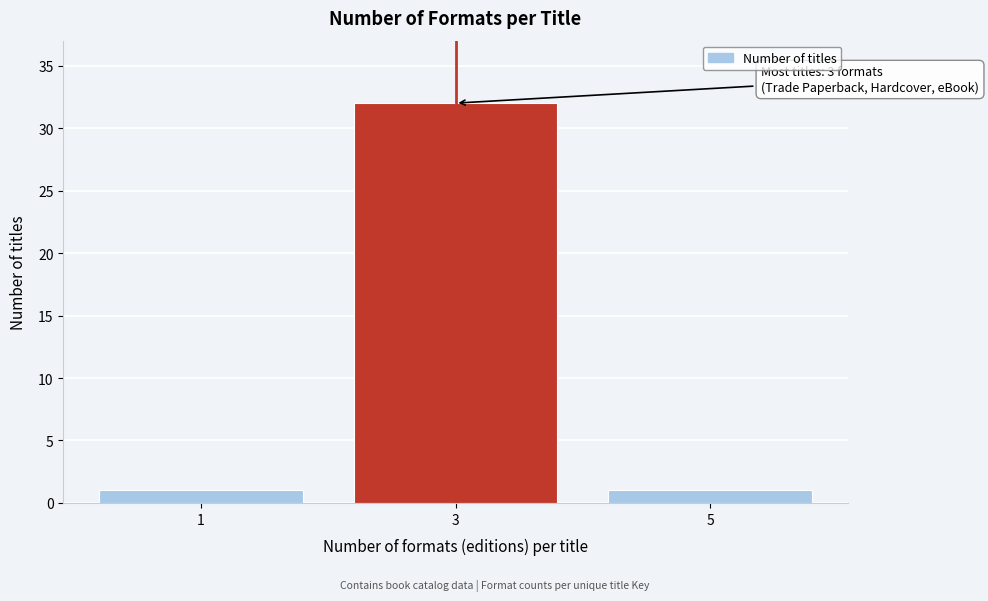

Reading left to right, what are all the values shown in this chart?

1=1	3=32	5=1